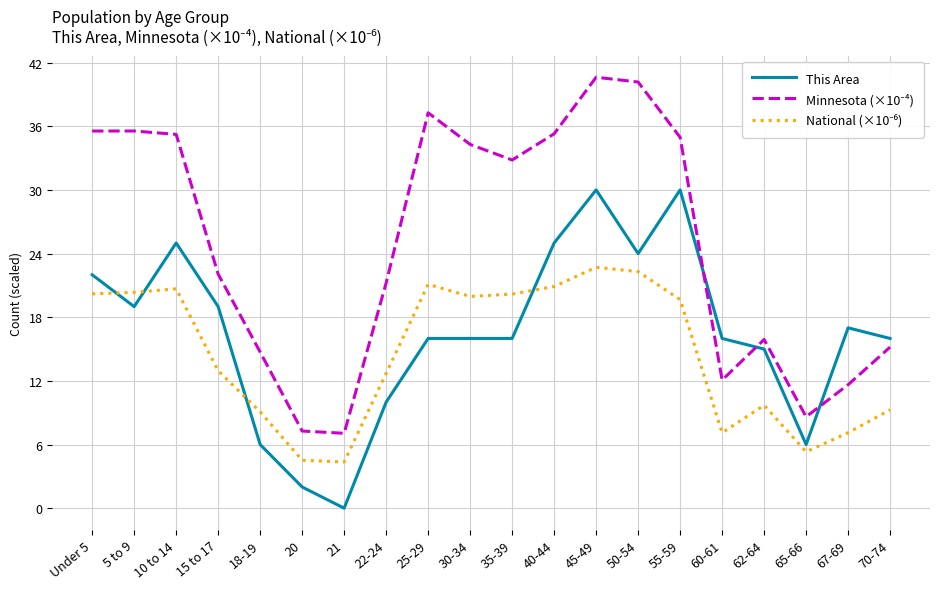

At which category is the sum across all series the highest?

45-49